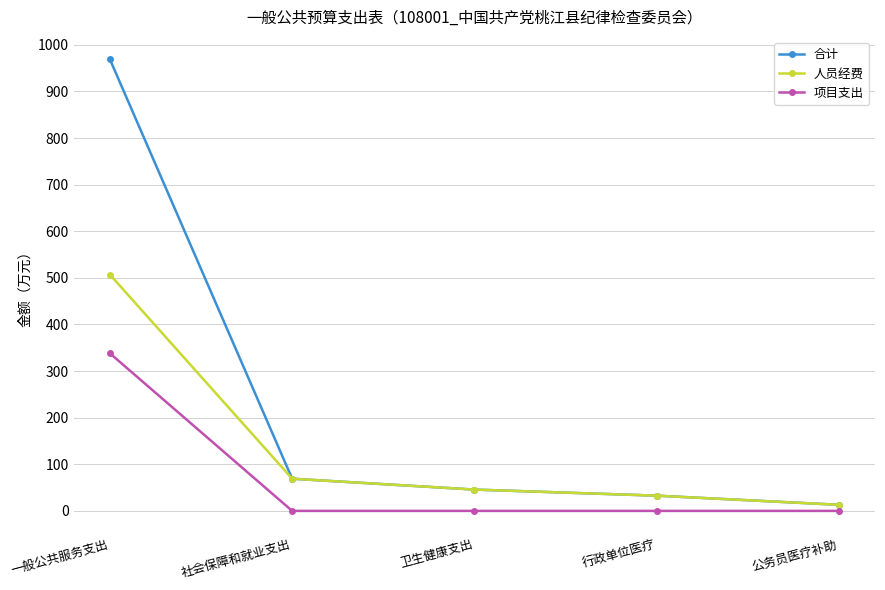

How many lines are shown in the chart?

3